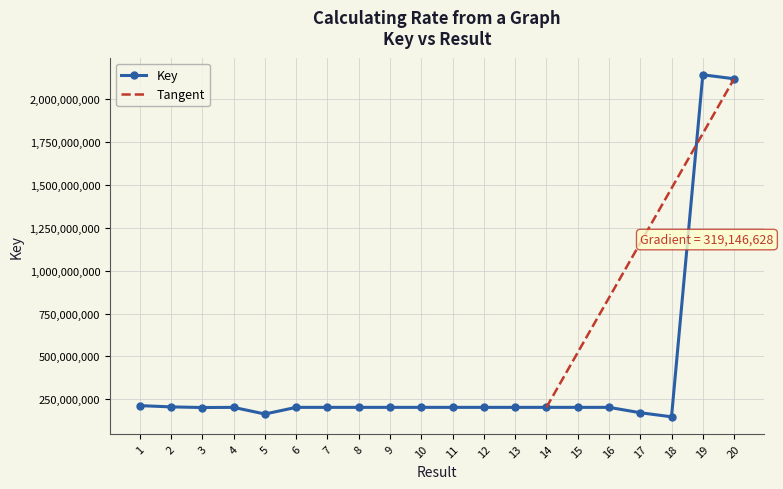

Where is the first local maximum?

4